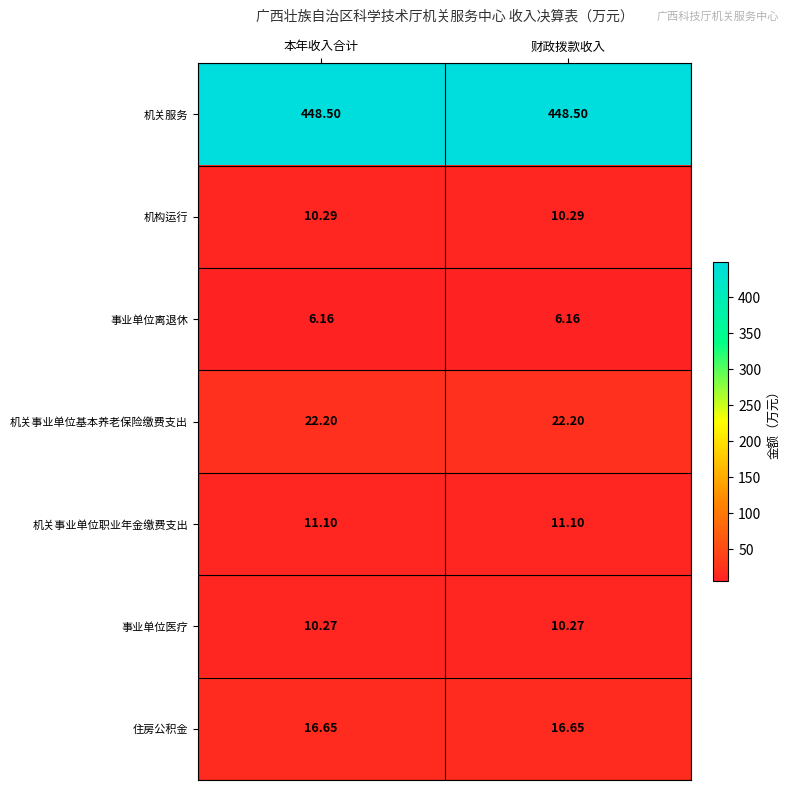

Rank the series by their maximum value, from highest to lowest.

机关服务, 机关事业单位基本养老保险缴费支出, 住房公积金, 机关事业单位职业年金缴费支出, 机构运行, 事业单位医疗, 事业单位离退休